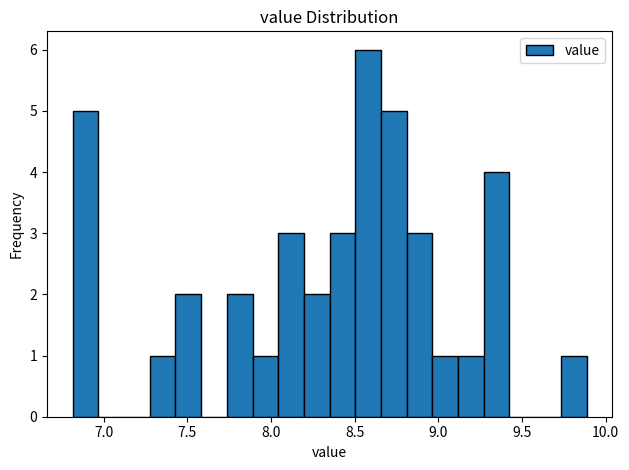

Around what value on the x-axis is the tallest bar? Give the approximate position of its centre, as read against the axis.

8.60